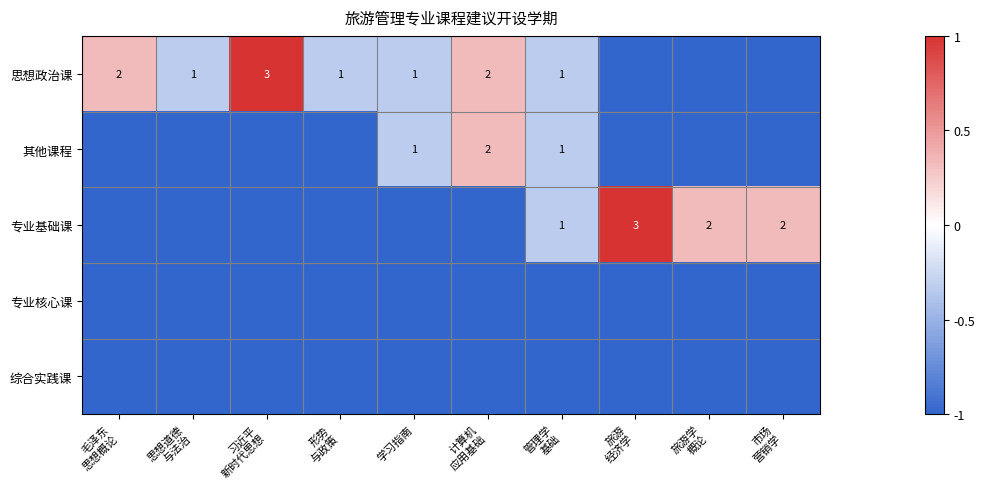

Which label corresponds to the largest value in the chart?

习近平
新时代思想